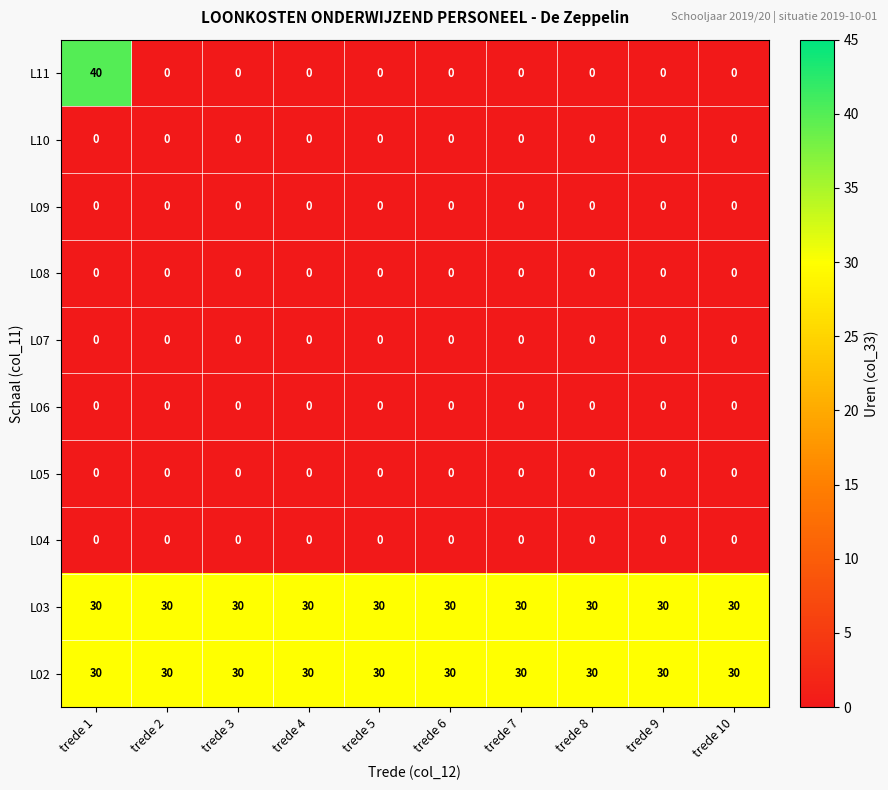

Which series has the largest range (max minus min)?

L11